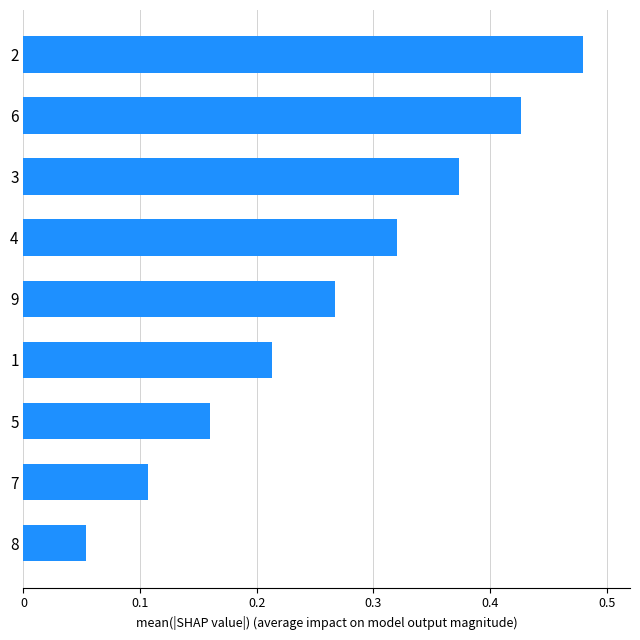

What is the label of the 2nd bar from the bottom?

7